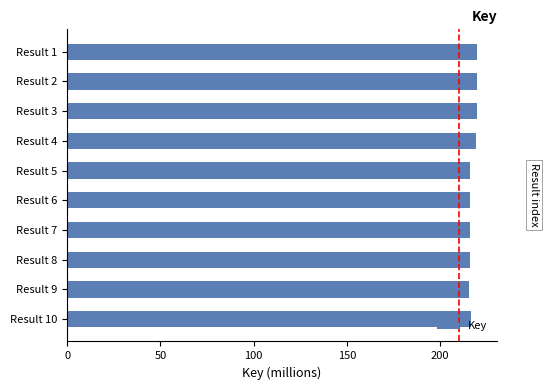

Is it true that the value at Result 3 is 324.4?

False